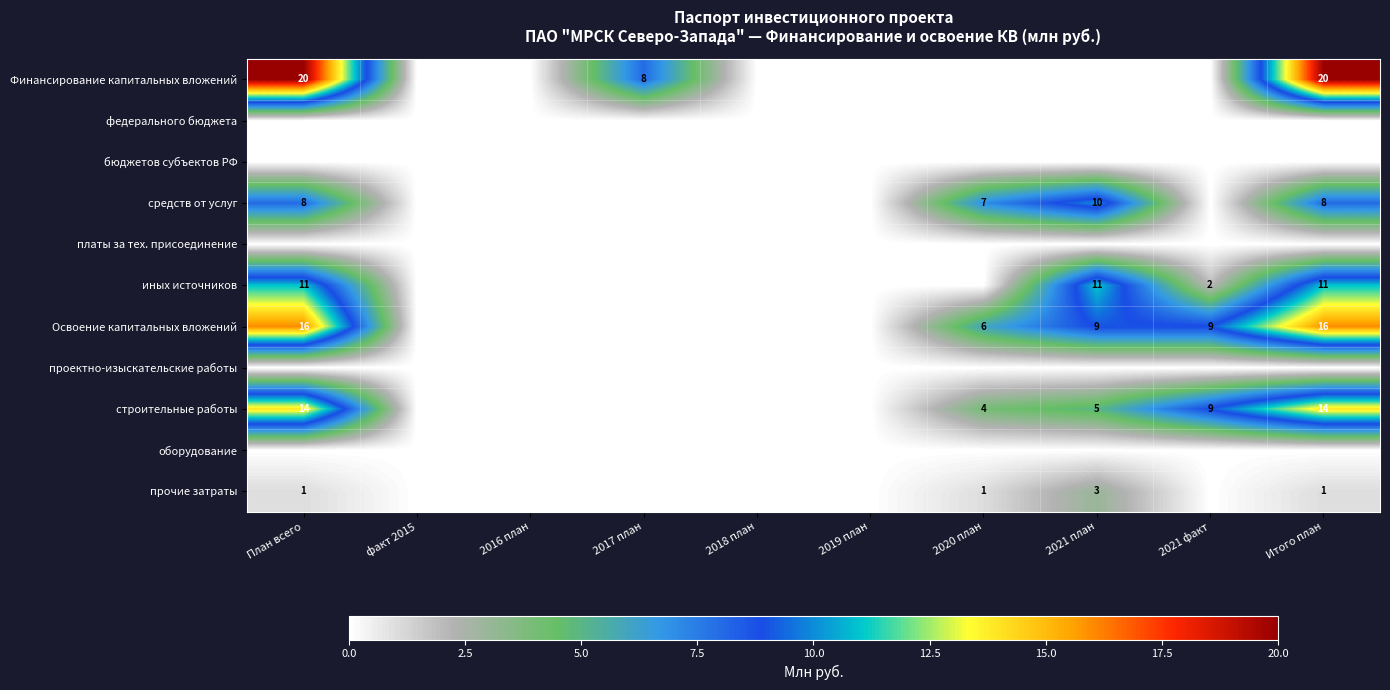

Which series changed the most between 2017 план and 2019 план?

Финансирование капитальных вложений